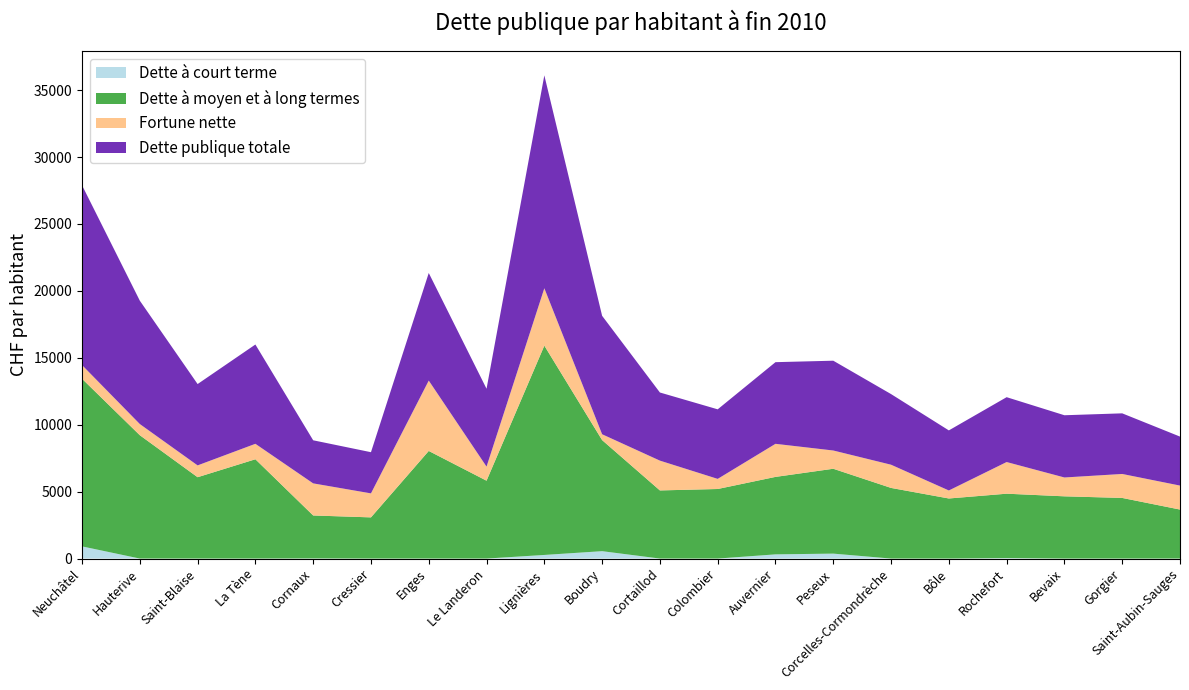

Where is Fortune nette nearest to the value 2847?

Auvernier